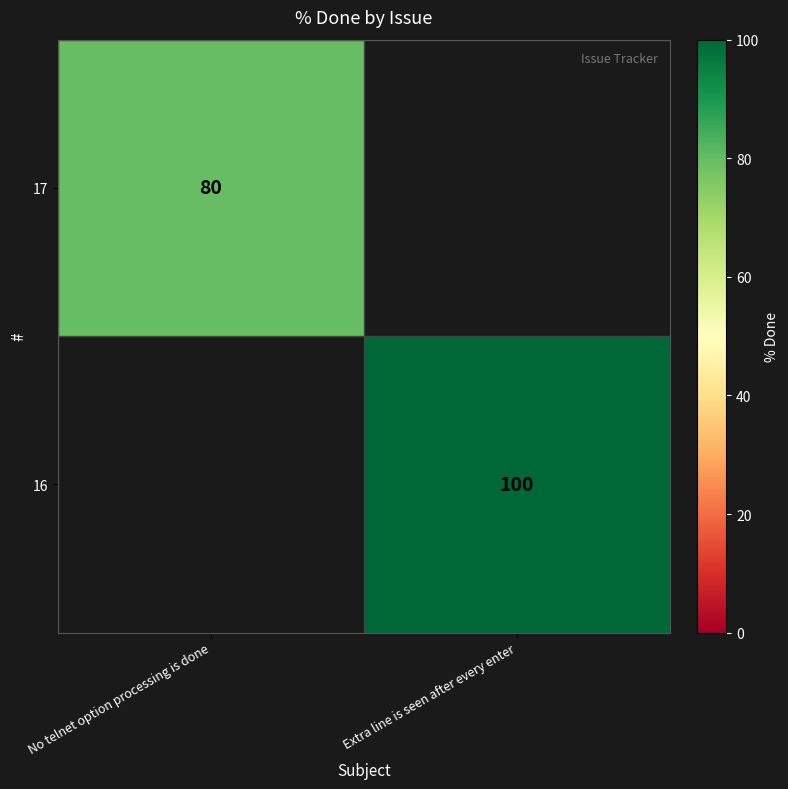

Is the value of 17 at No telnet option processing is done greater than the value of 16 at Extra line is seen after every enter?

No